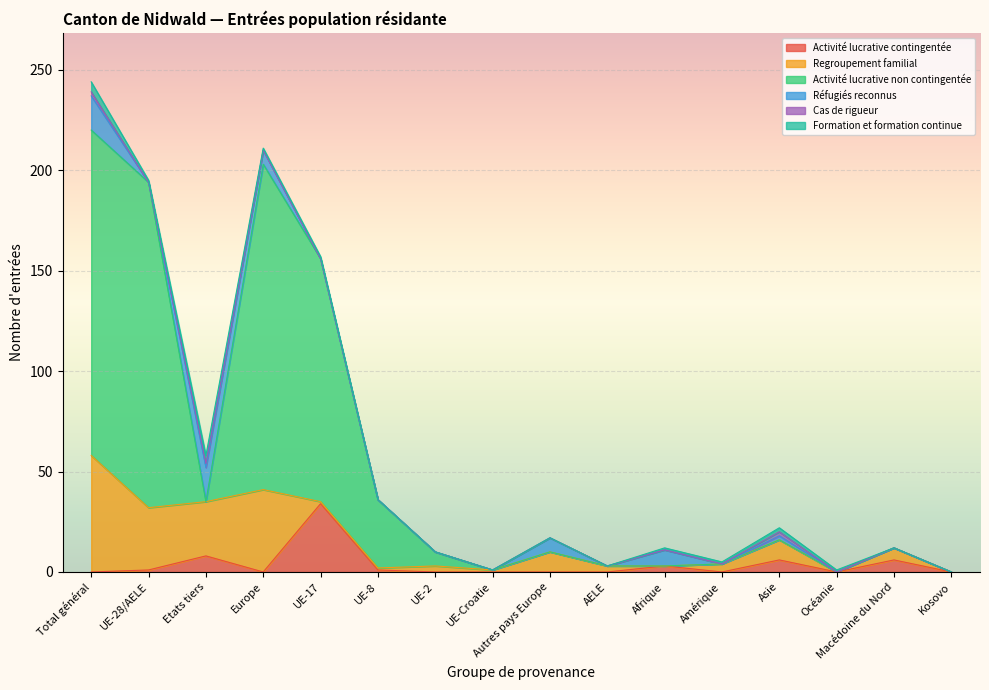

Rank the categories by Réfugiés reconnus value from lowest to highest.

UE-28/AELE, UE-17, UE-8, UE-2, UE-Croatie, AELE, Amérique, Océanie, Macédoine du Nord, Kosovo, Asie, Europe, Autres pays Europe, Afrique, Total général, Etats tiers